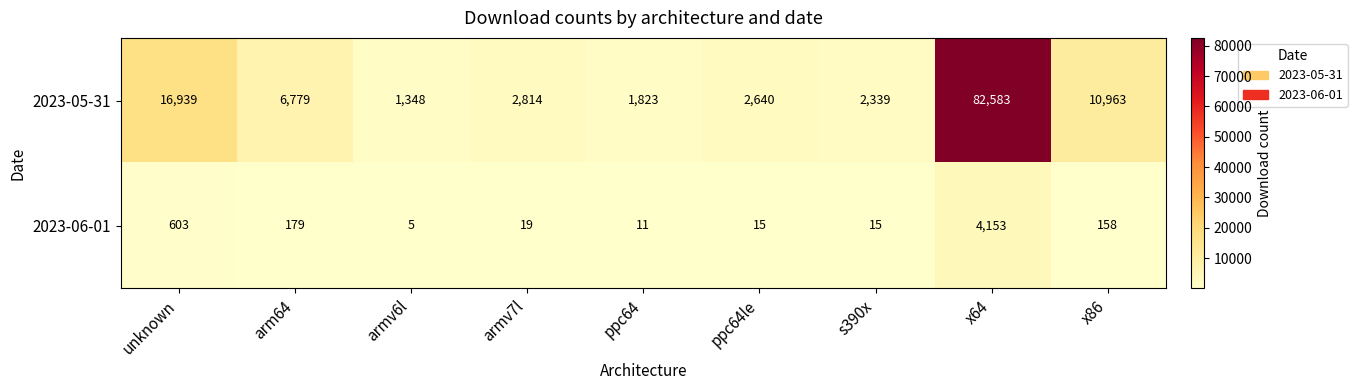

How many values in the 2023-06-01 series are below 19?

4